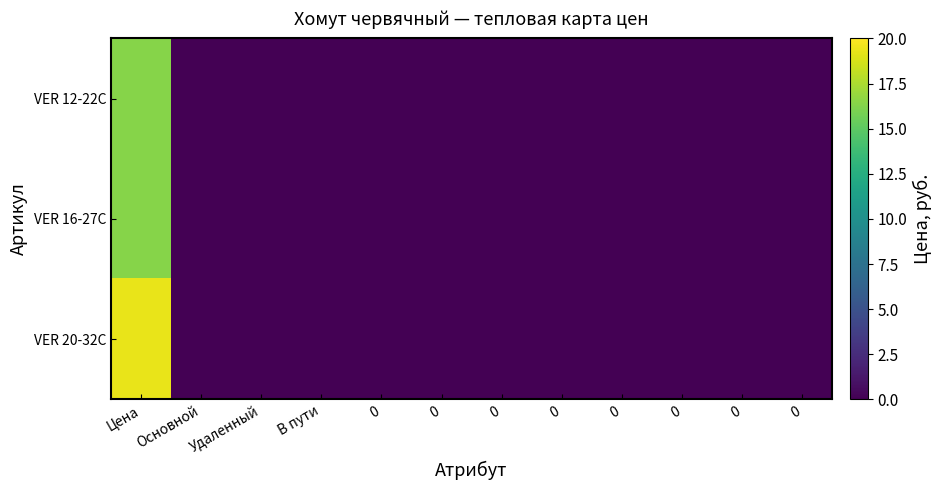

Reading left to right, what are all the values shown in this chart?

VER 12-22C: Цена=16.4	Основной=0.0	Удаленный=0.0	В пути=0.0	0=0.0	0=0.0	0=0.0	0=0.0	0=0.0	0=0.0	0=0.0	0=0.0
VER 16-27C: Цена=16.4	Основной=0.0	Удаленный=0.0	В пути=0.0	0=0.0	0=0.0	0=0.0	0=0.0	0=0.0	0=0.0	0=0.0	0=0.0
VER 20-32C: Цена=19.3	Основной=0.0	Удаленный=0.0	В пути=0.0	0=0.0	0=0.0	0=0.0	0=0.0	0=0.0	0=0.0	0=0.0	0=0.0